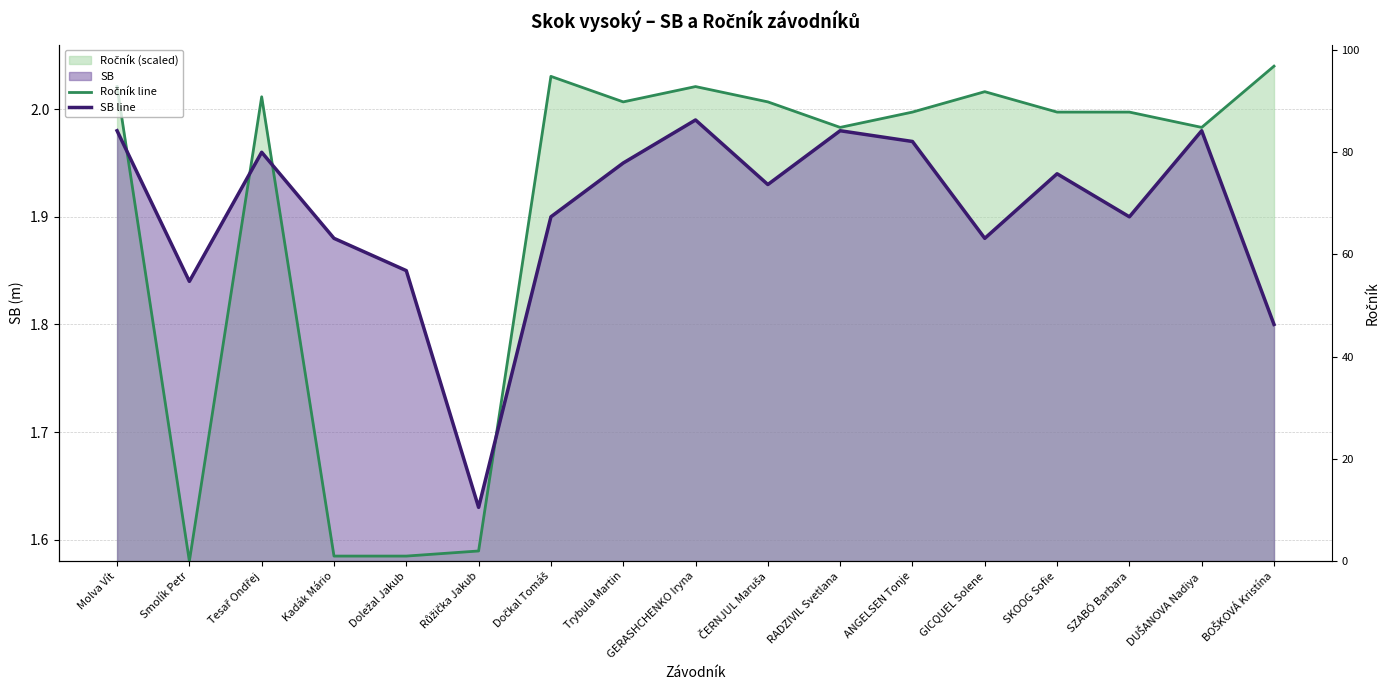

At Trybula Martin, list the series in order from smallest to largest.

SB line, Ročník line